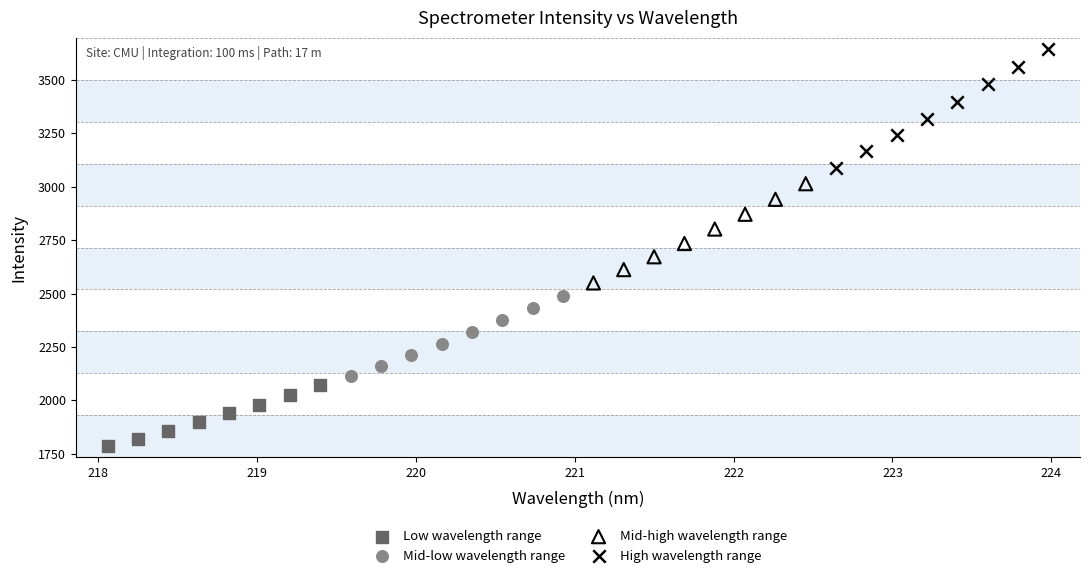

Which series contains the lowest Y value?

Low wavelength range